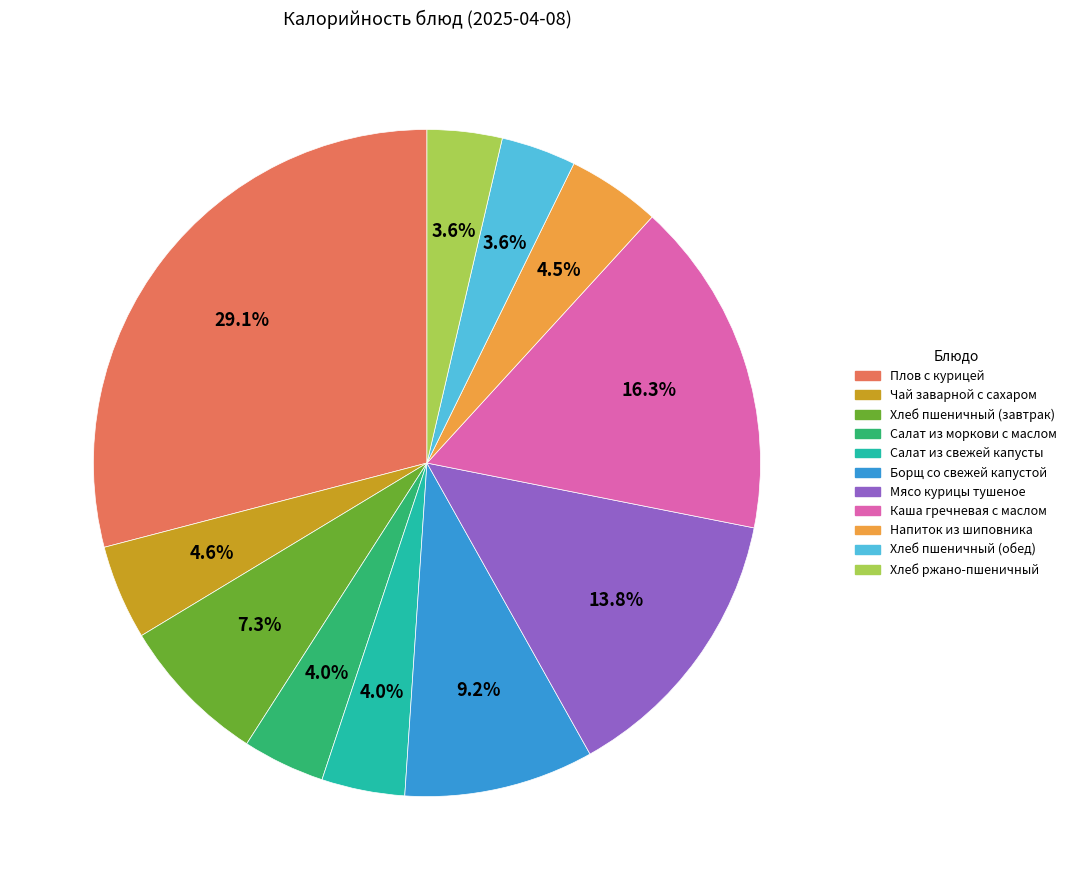

What is the ratio of the value at Каша гречневая с маслом to the value at Хлеб ржано-пшеничный?

4.5